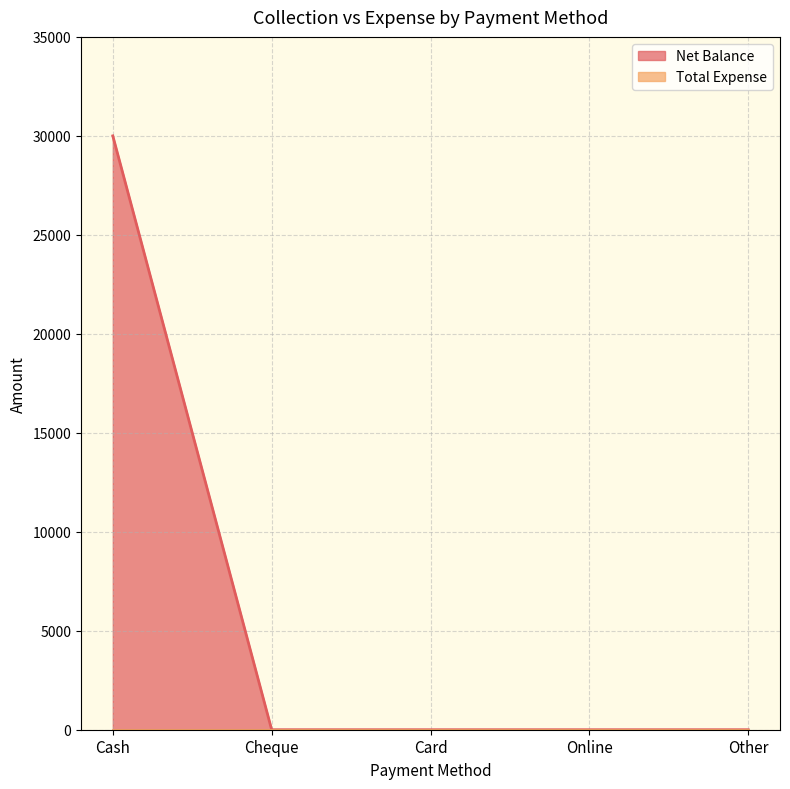

List the labels in order of value, smallest first.

Cheque, Card, Online, Other, Cash